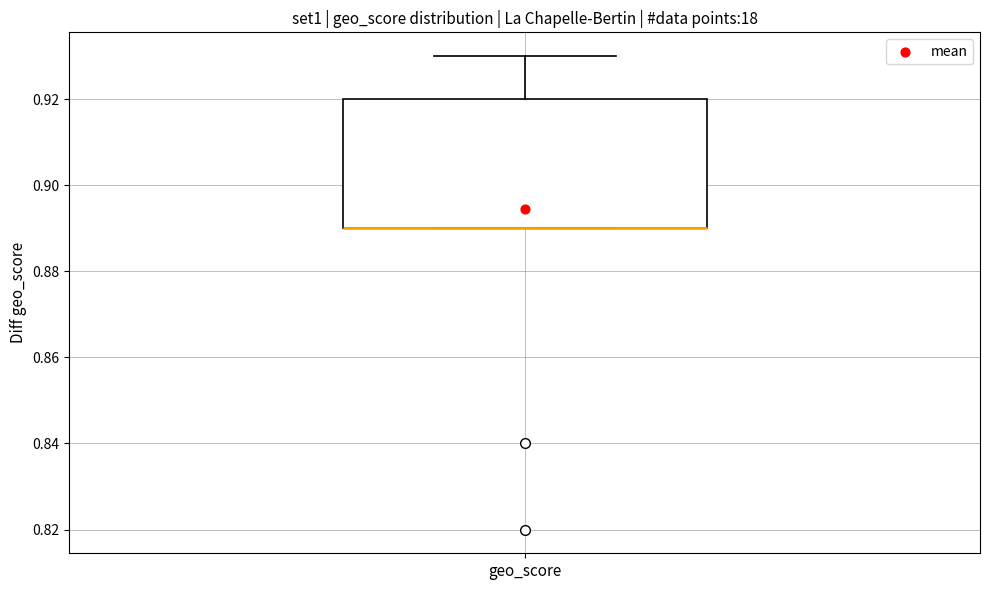

Read this box plot against the y-axis: the position of the median line, the range covered by the box, and the ends of both whiskers. The values are not printed on the chart, so give them approximately, as read against the axis.

median 0.89 (drawn on the box's lower edge), box 0.89 to 0.92, whiskers 0.89 to 0.93